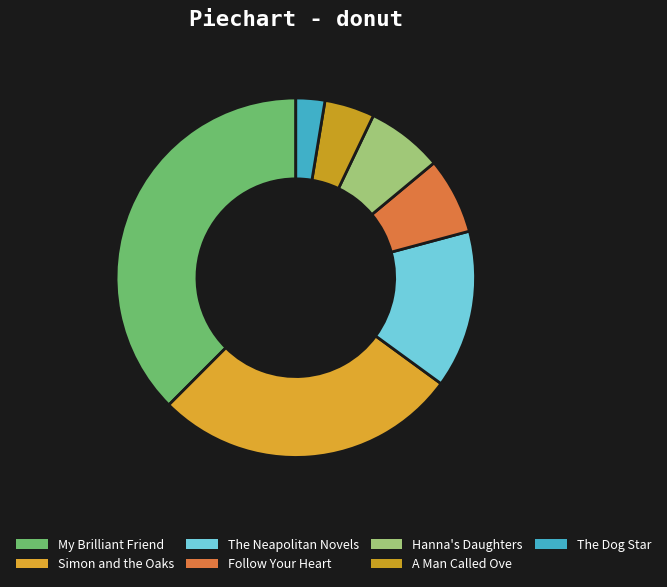

Is it true that My Brilliant Friend is 28% of the pie?

False